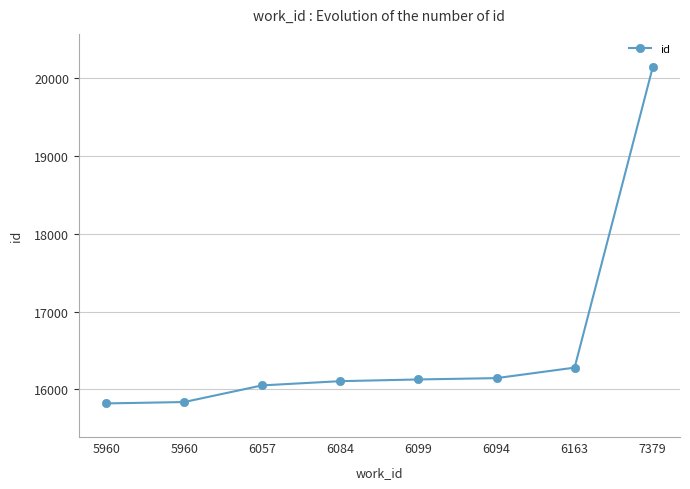

How many series are shown in this chart?

1